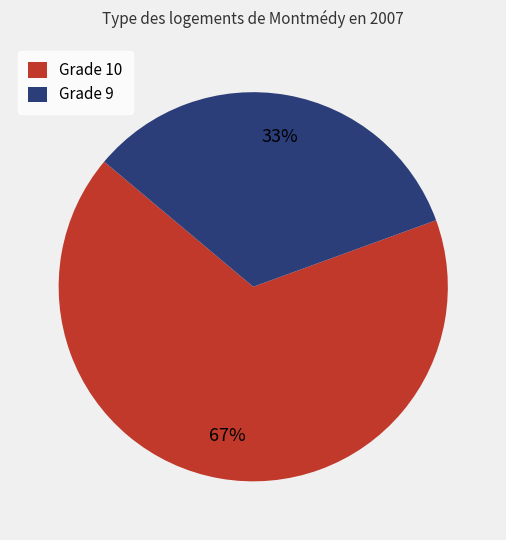

What percentage is the Grade 10 slice, to the nearest percent?

67%